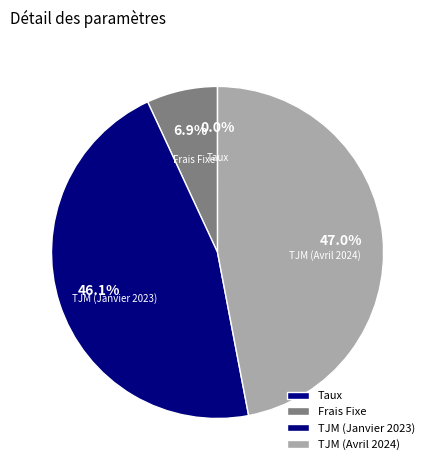

What is the largest slice in the pie chart?

TJM (Avril 2024)